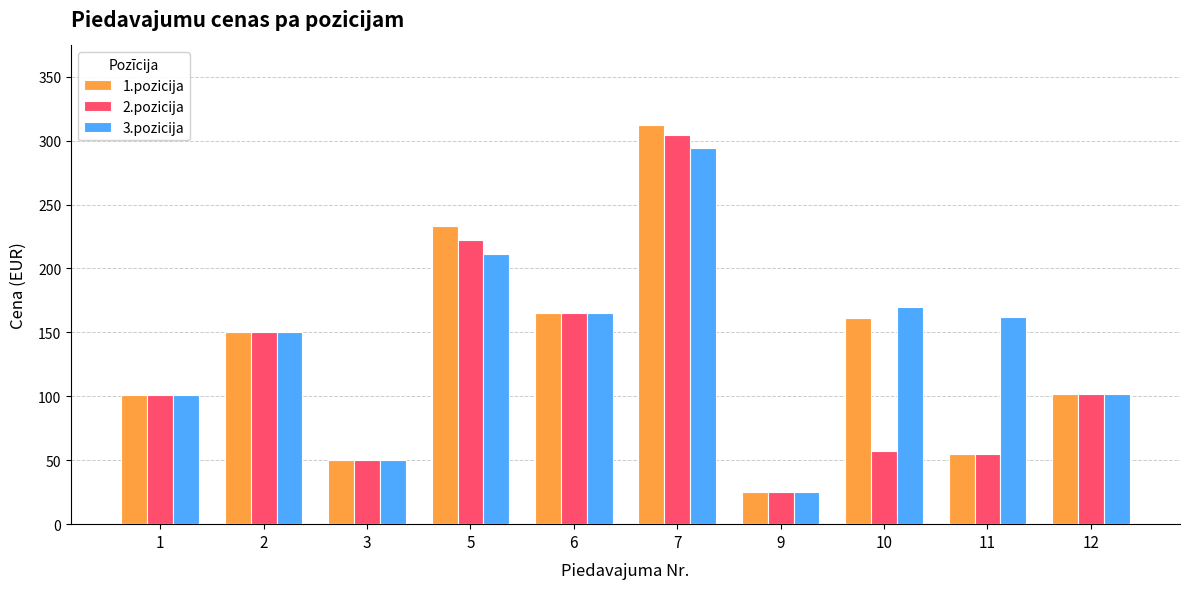

How many groups of bars are there?

10